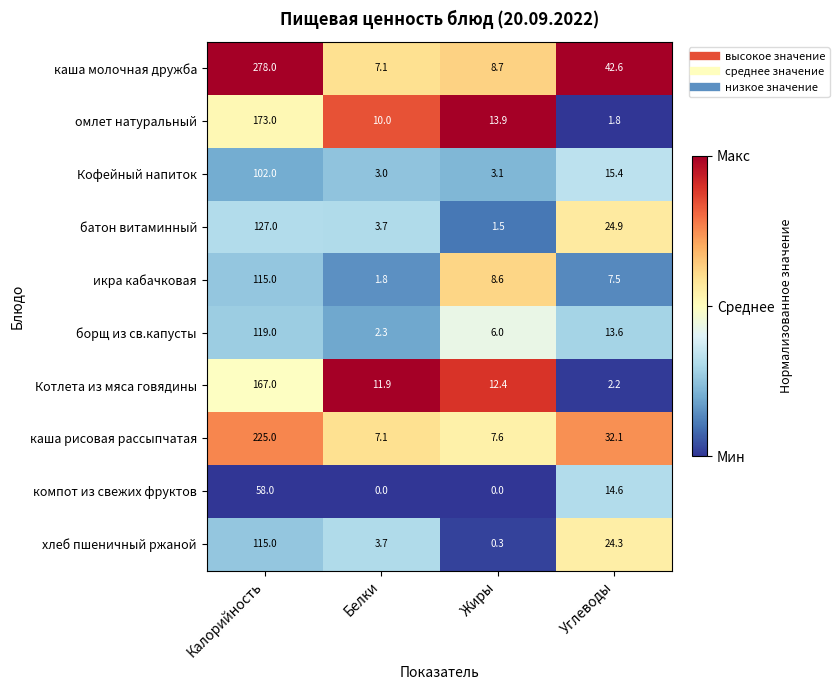

What is the greatest value displayed?

278.0